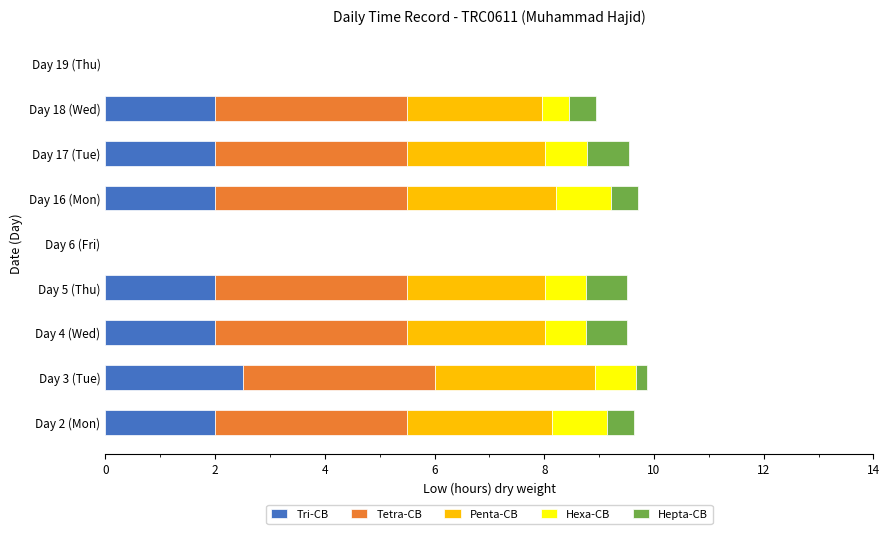

The value of Tri-CB at Day 2 (Mon) is 2.0. True or false?

True